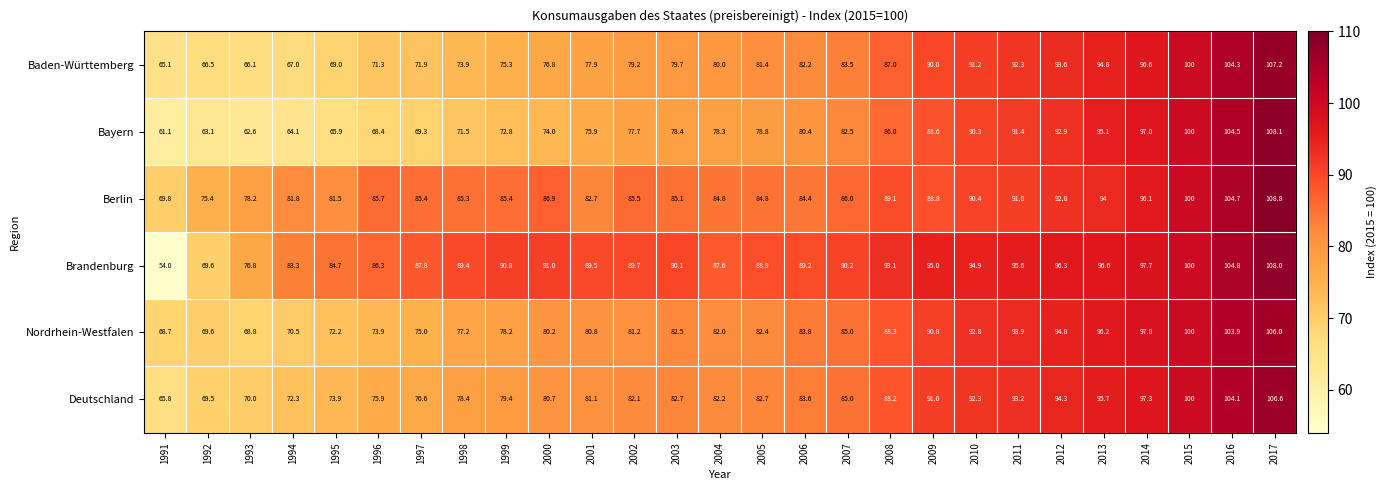

At which category does the chart reach its peak across all series?

2017